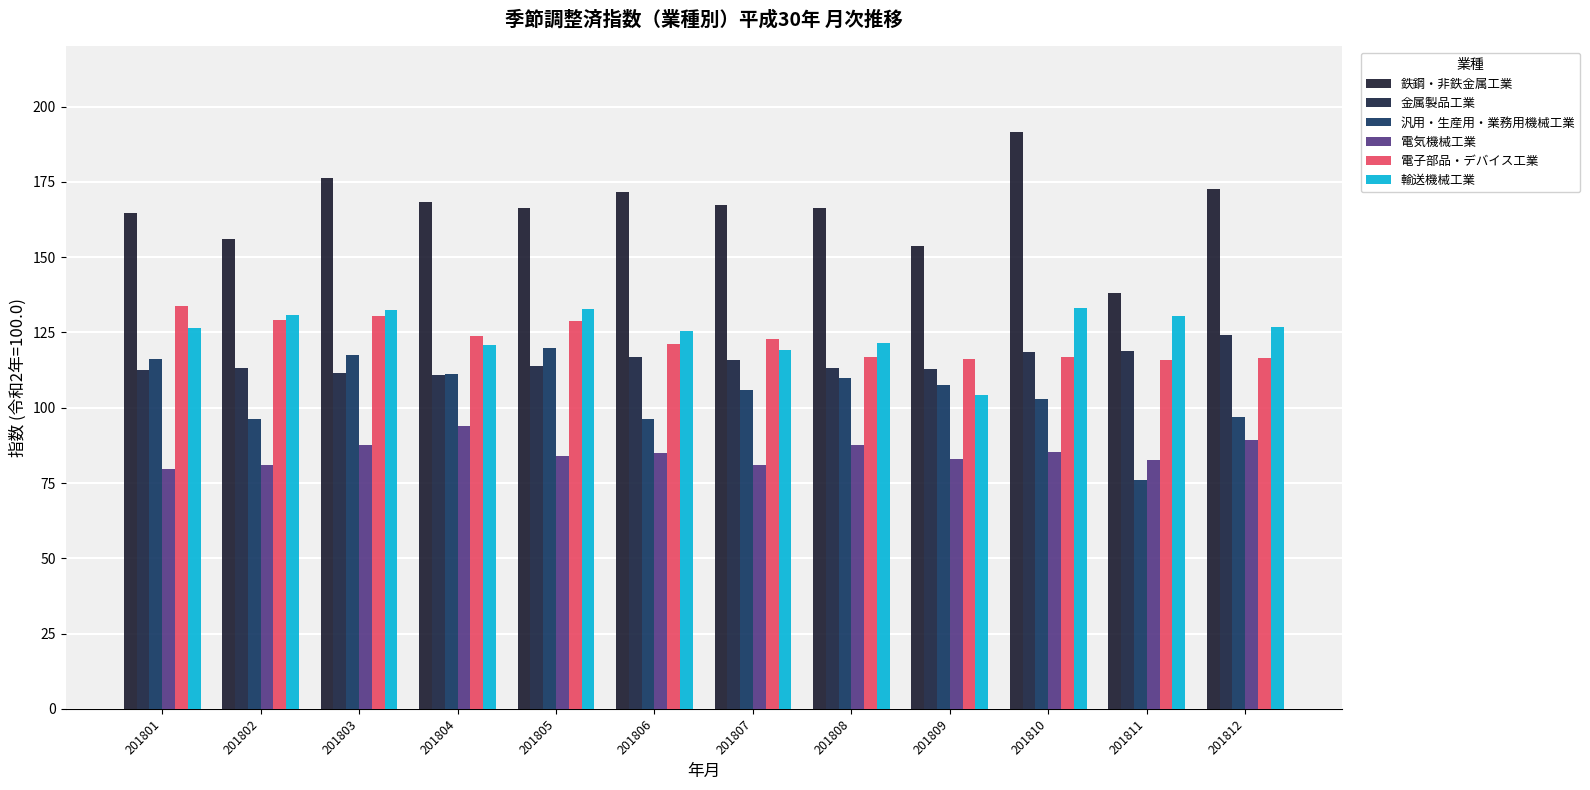

What is the difference between the highest and lowest values at 201806?

86.7